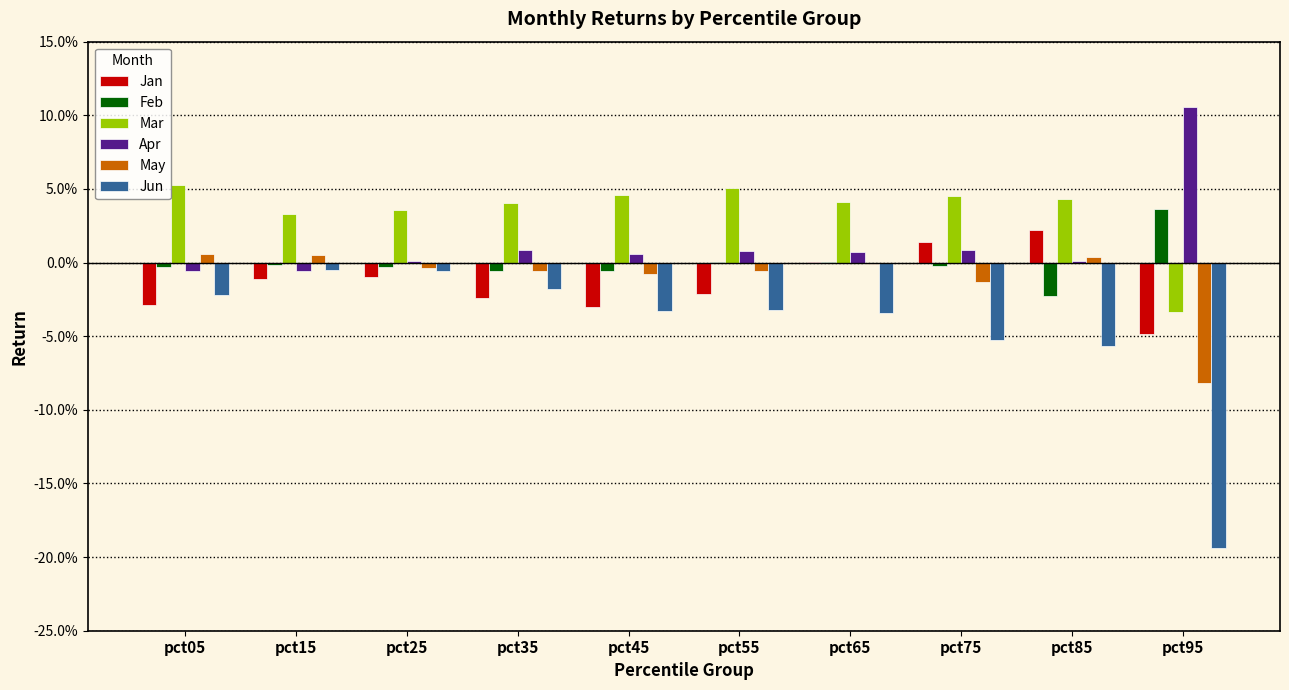

What are all the series names shown in the legend?

Jan, Feb, Mar, Apr, May, Jun